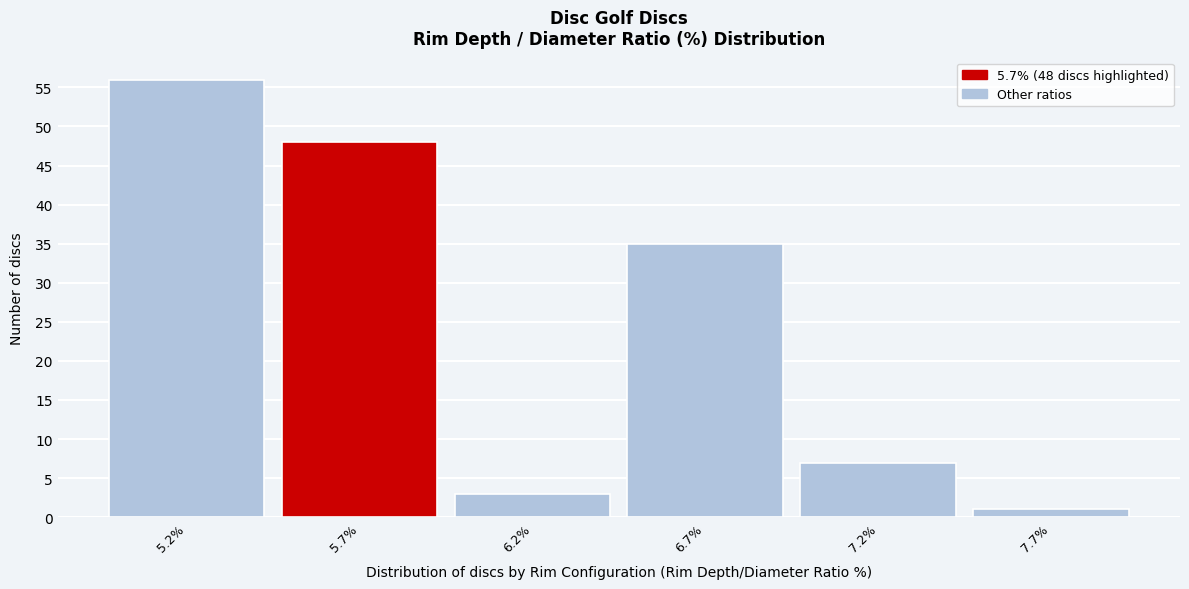

Which range on the x-axis has the tallest bar?

4.95 to 5.45